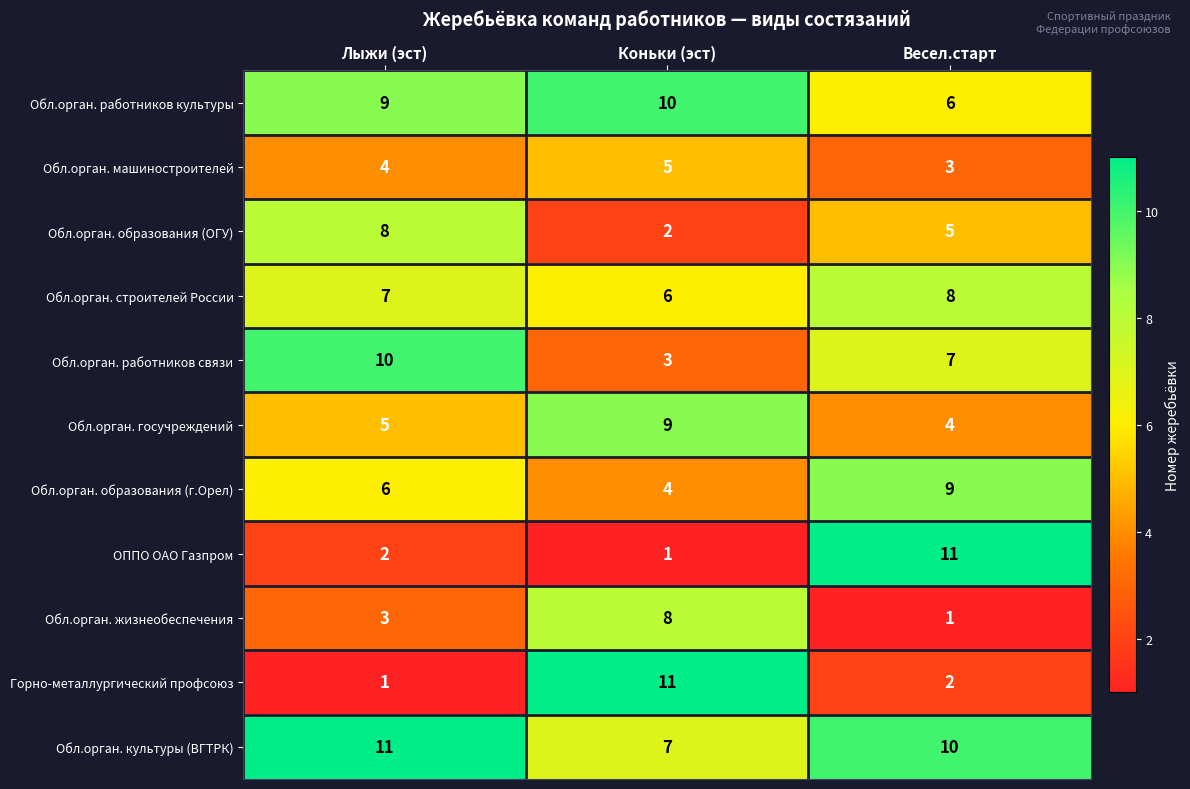

Which series has the largest total across all categories?

Обл.орган. культуры (ВГТРК)